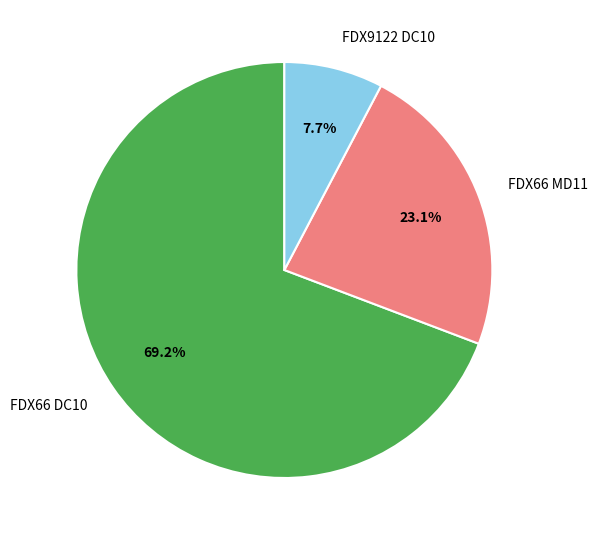

To the nearest percent, what portion does FDX9122 DC10 represent?

8%